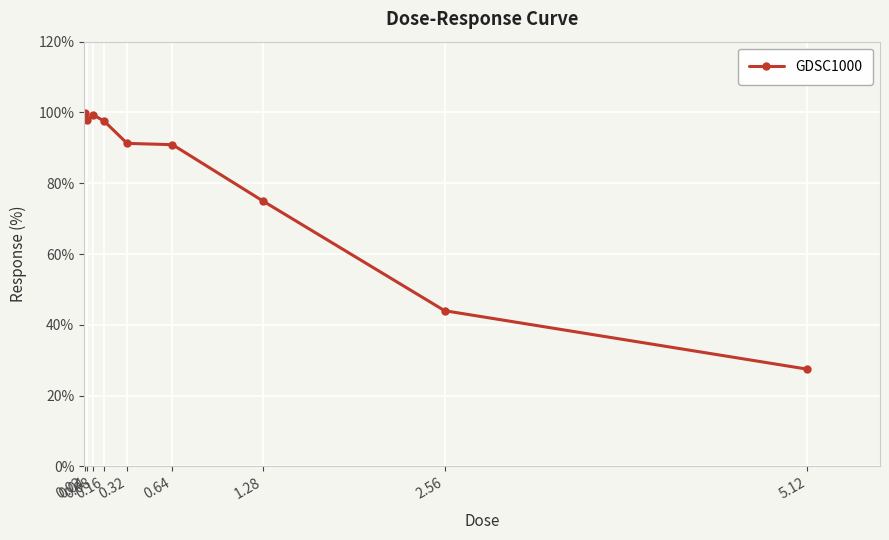

How many lines are shown in the chart?

1